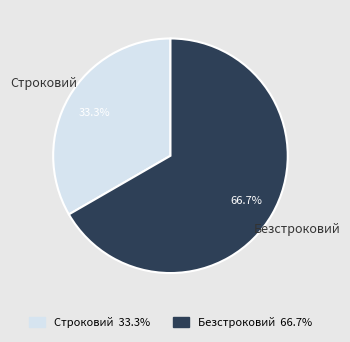

Combined, do Строковий and Безстроковий account for over 50%?

Yes